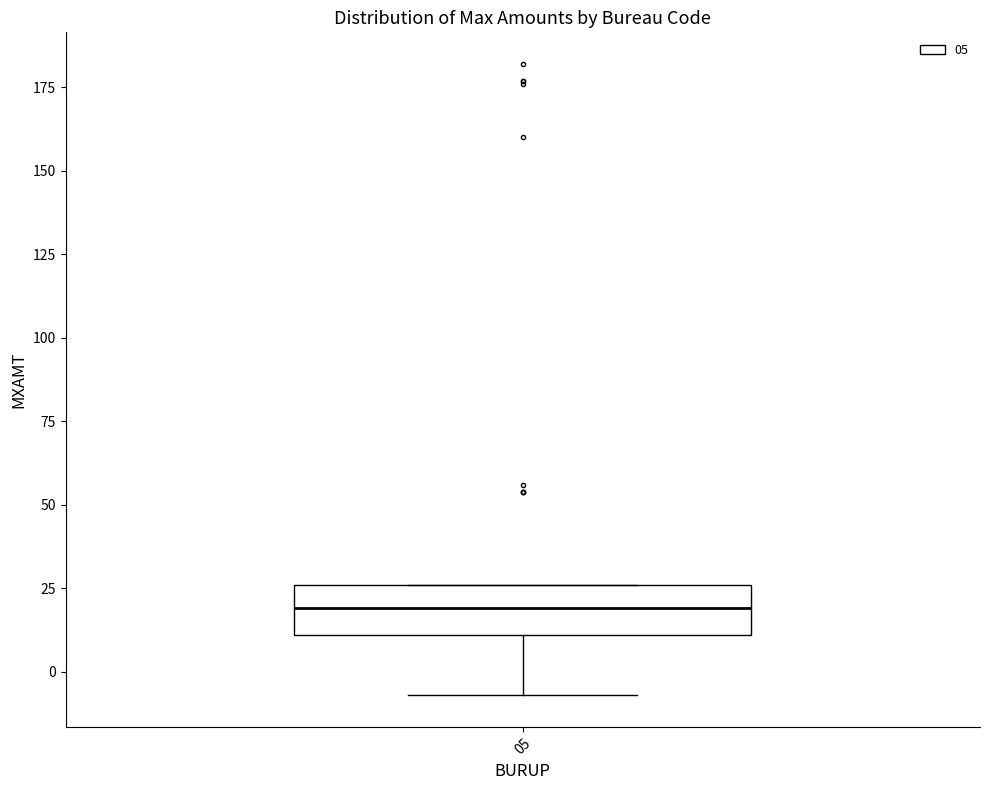

Read this box plot against the y-axis: the position of the median line, the range covered by the box, and the ends of both whiskers. The values are not printed on the chart, so give them approximately, as read against the axis.

median 20, box 10 to 25, whiskers -5 to 25